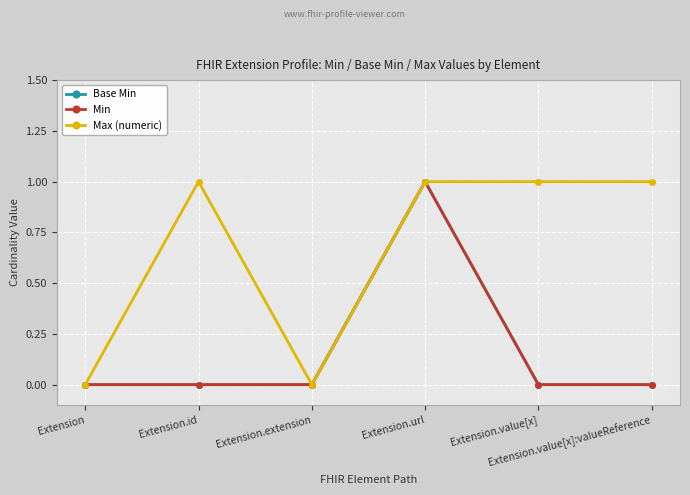

What position from the left is Extension.extension?

3